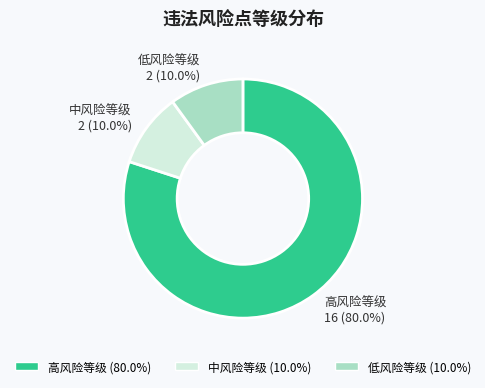

To the nearest percent, what is the average slice percentage?

33%